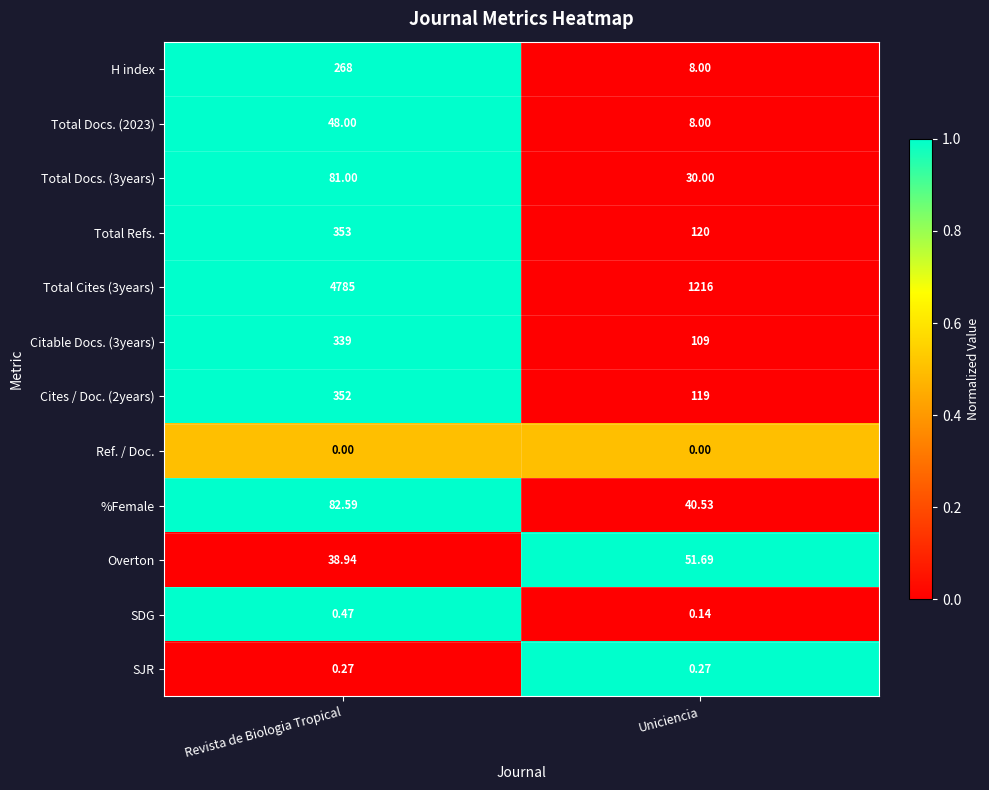

Which category has the highest value across all series?

Revista de Biologia Tropical